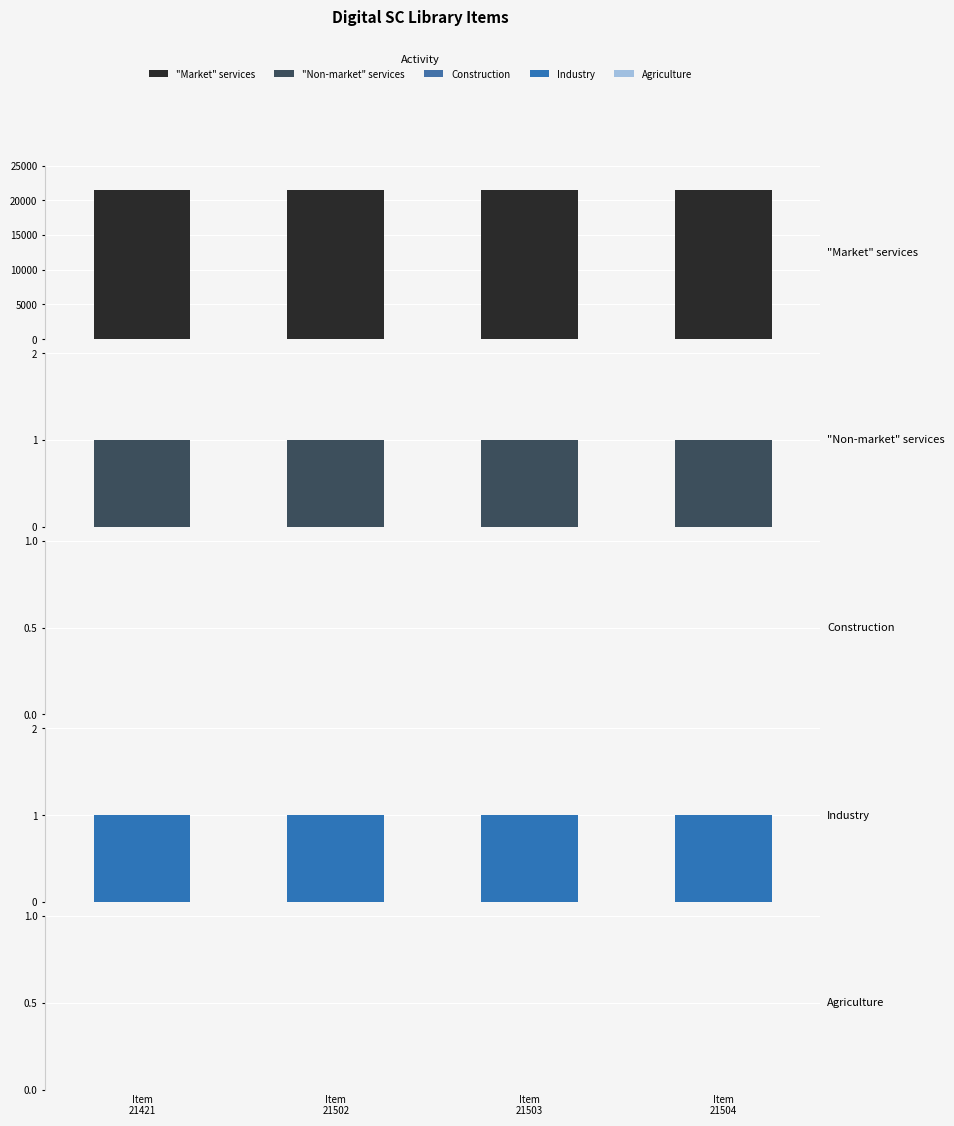

Which label corresponds to the largest value in the chart?

Item
21504